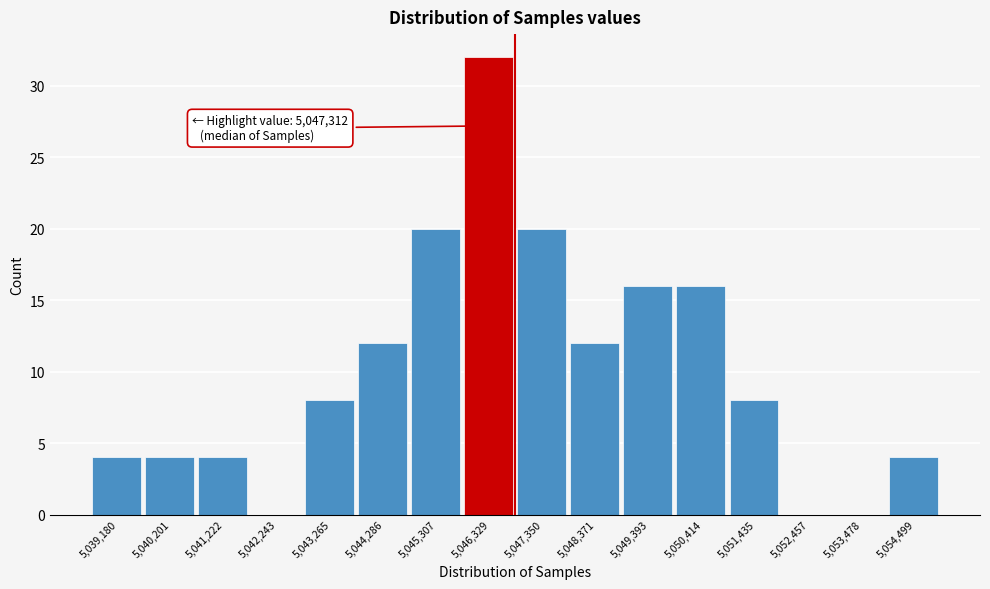

Reading left to right, what are all the values shown in this chart?

5,039,180=4	5,040,201=4	5,041,222=4	5,042,243=0	5,043,265=8	5,044,286=12	5,045,307=20	5,046,329=32	5,047,350=20	5,048,371=12	5,049,393=16	5,050,414=16	5,051,435=8	5,052,457=0	5,053,478=0	5,054,499=4